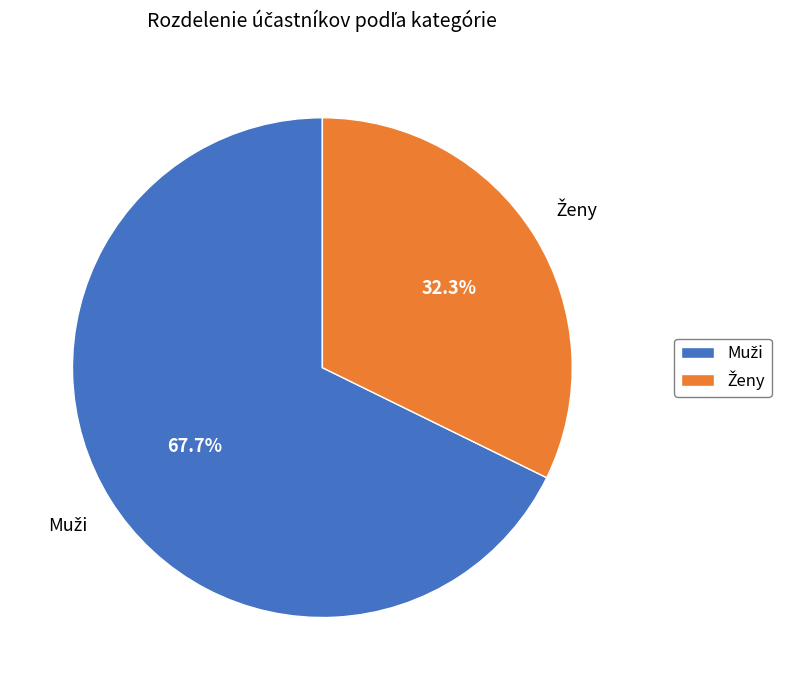

How many segments does this pie chart have?

2